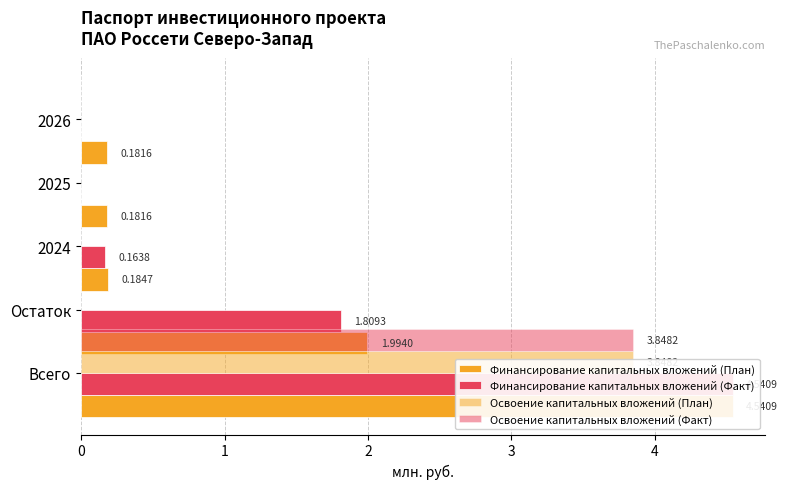

How many bars are there in total?

20